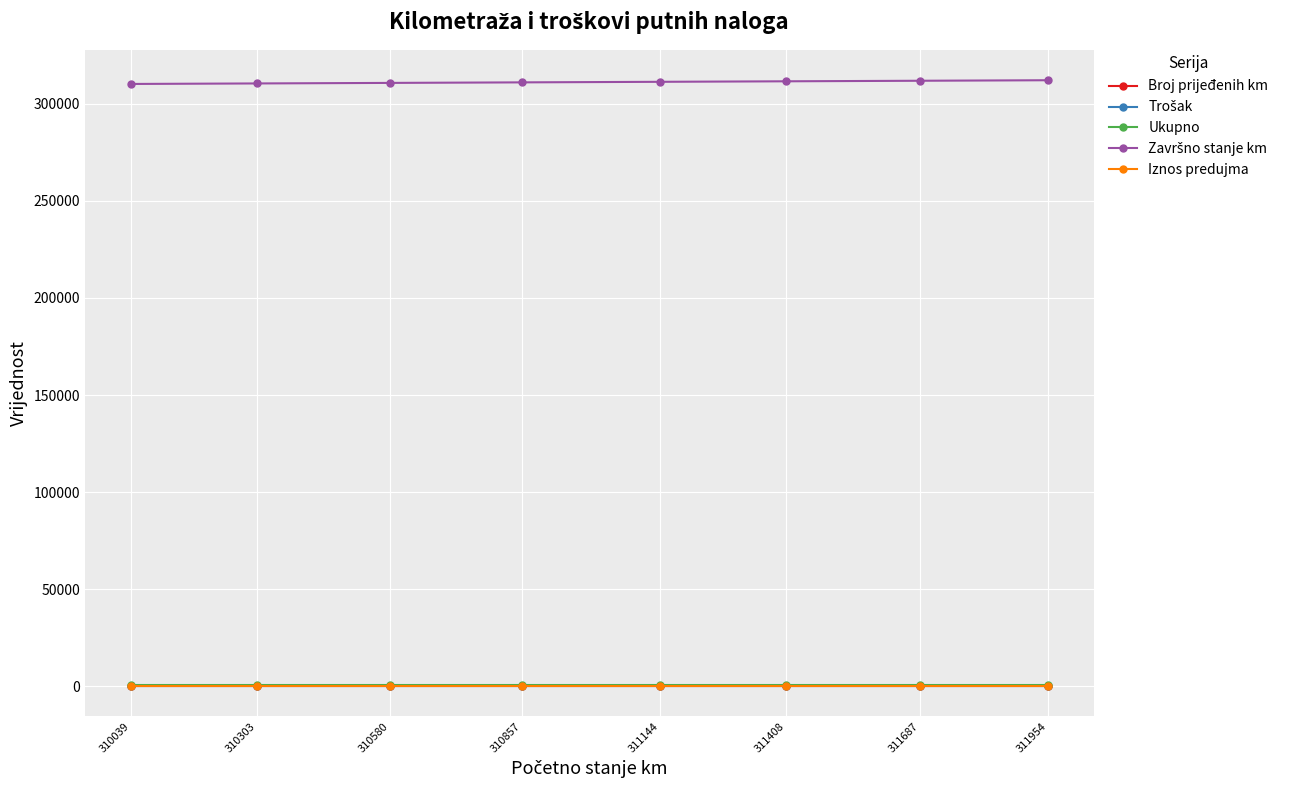

Is it true that Iznos predujma equals 0 at 311408?

True